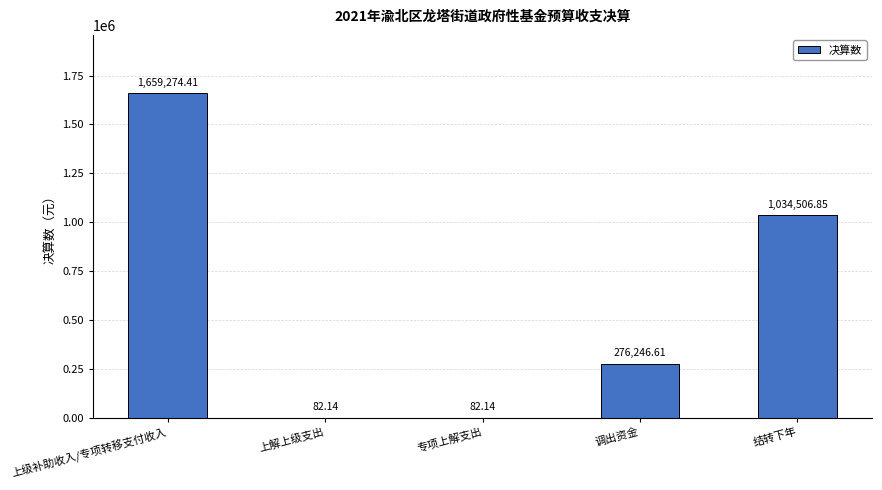

What is the sum of the values at 专项上解支出 and 调出资金?

276328.8